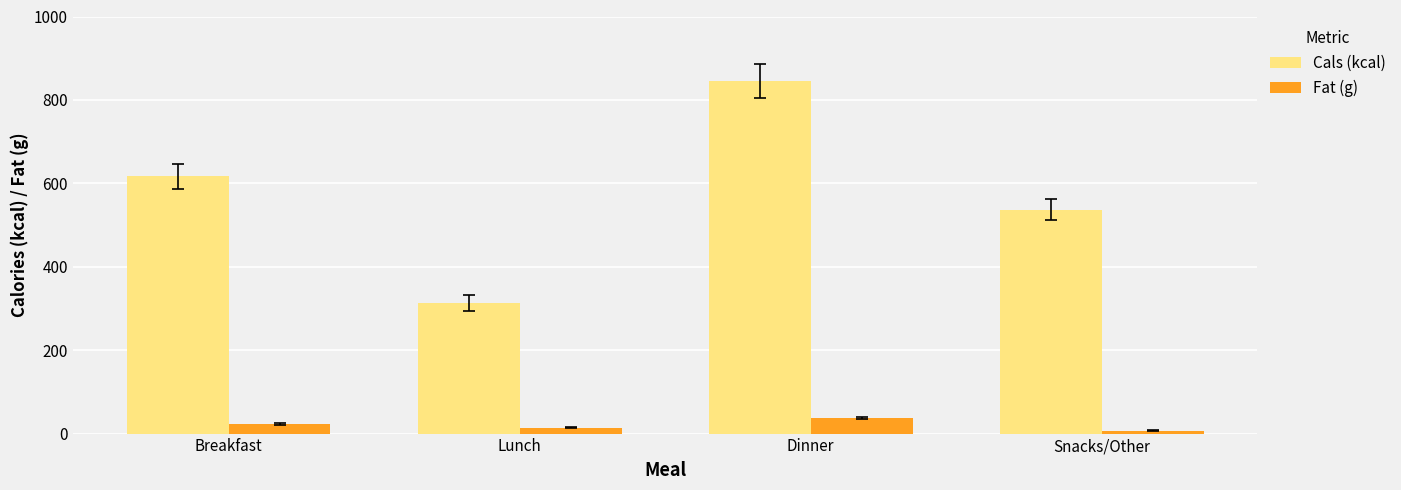

Between Breakfast and Snacks/Other, which series saw the biggest shift?

Cals (kcal)